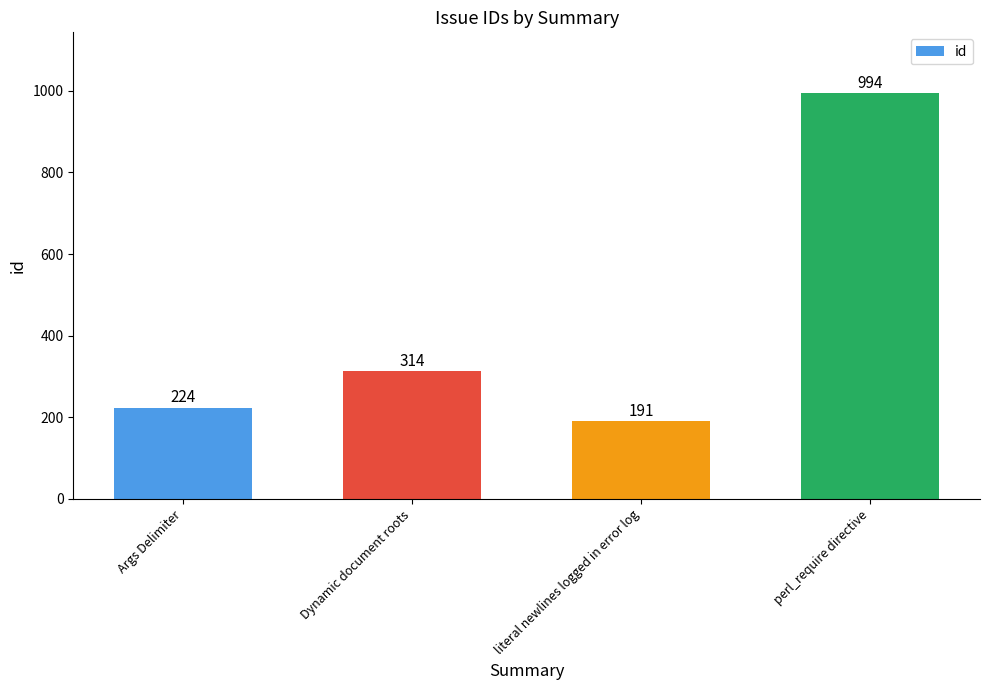

What is the change in value from Args Delimiter to literal newlines logged in error log?

-33